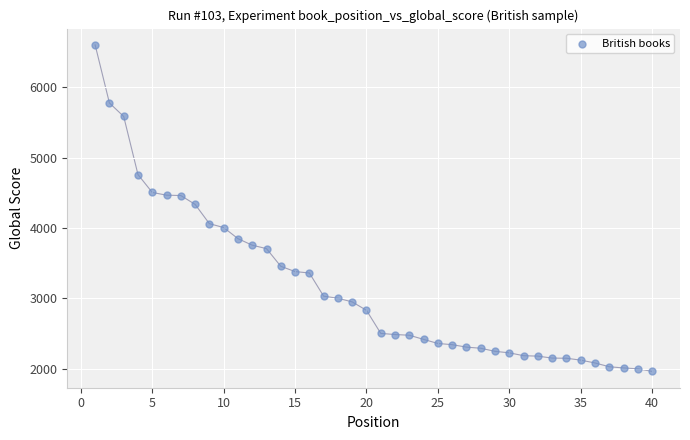

What is the range of Y values (max minus min)?

4641